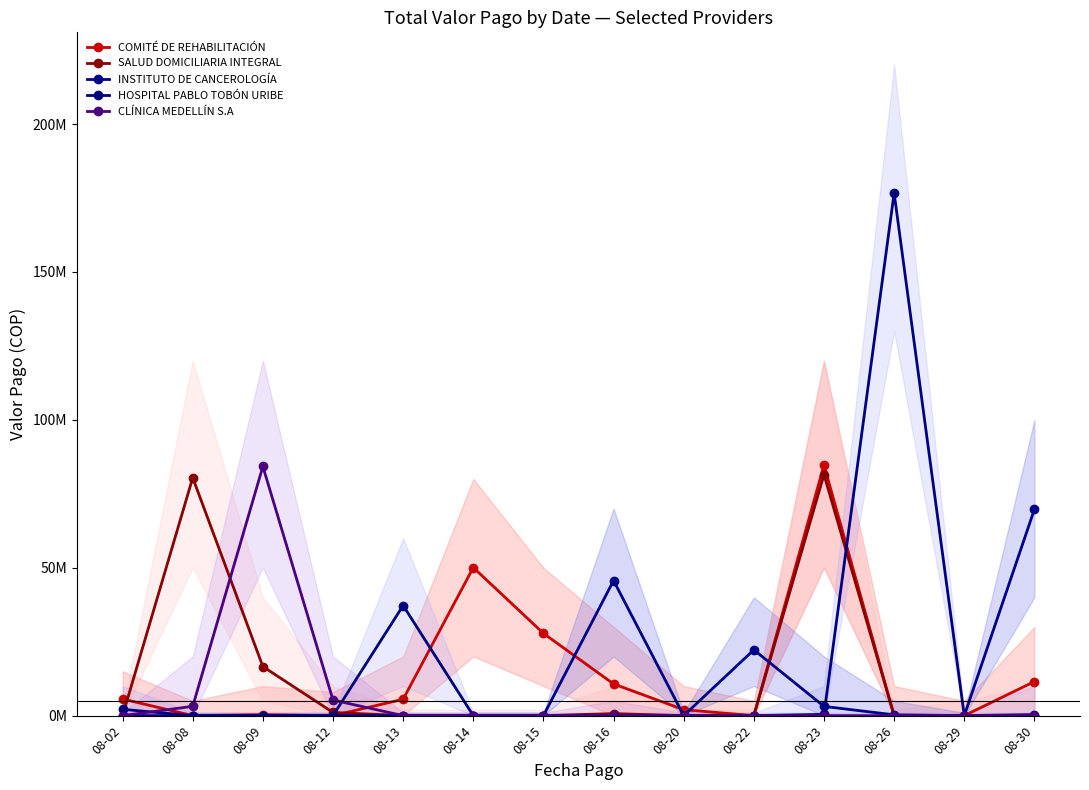

Reading left to right, what are all the values shown in this chart?

COMITÉ DE REHABILITACIÓN: 5634642	0	324047	0	5540000	50066016	27814793	10716222	2003500	0	84731229	0	0	11512336
SALUD DOMICILIARIA INTEGRAL: 0	80425681	16590195	1077314	0	0	0	679013	0	0	81496800	0	43218	43218
INSTITUTO DE CANCEROLOGÍA: 0	0	0	0	0	0	0	45659841	0	22241448	3126157	267315	0	69738368
HOSPITAL PABLO TOBÓN URIBE: 2132032	0	0	0	37231085	0	0	0	0	0	425000	176684129	0	341957
CLÍNICA MEDELLÍN S.A: 0	3150674	84240850	5264921	0	0	0	64901	0	0	0	0	0	0